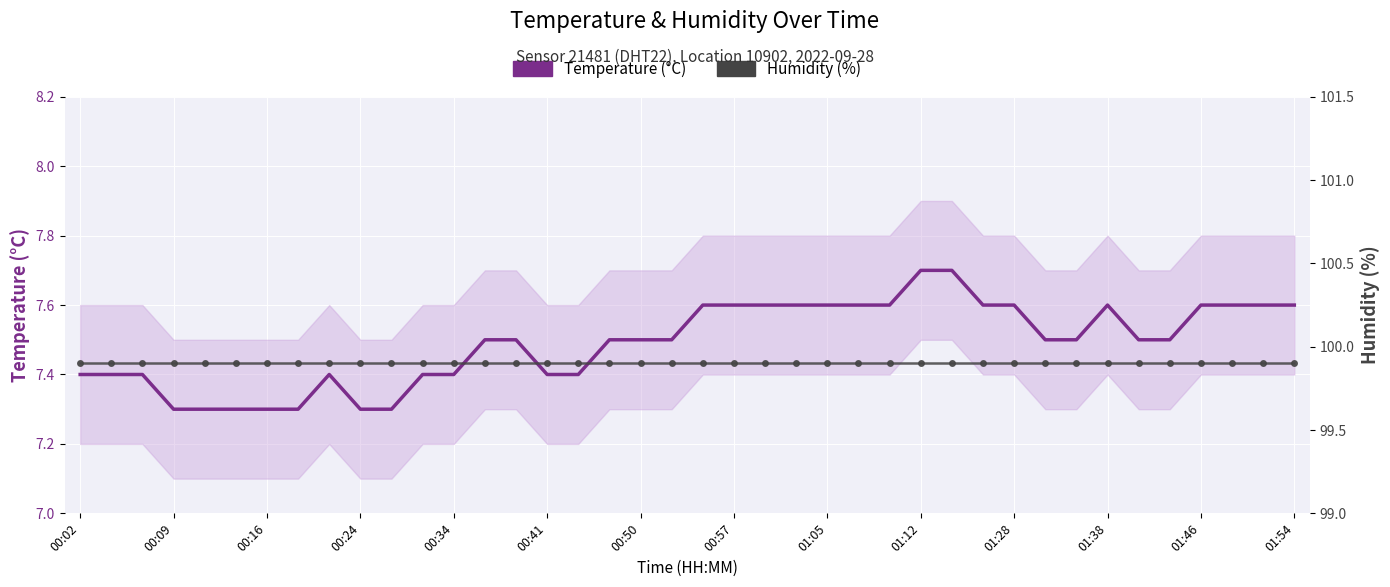

List the series in order of their overall mean, highest first.

Humidity (%), Temperature (°C)